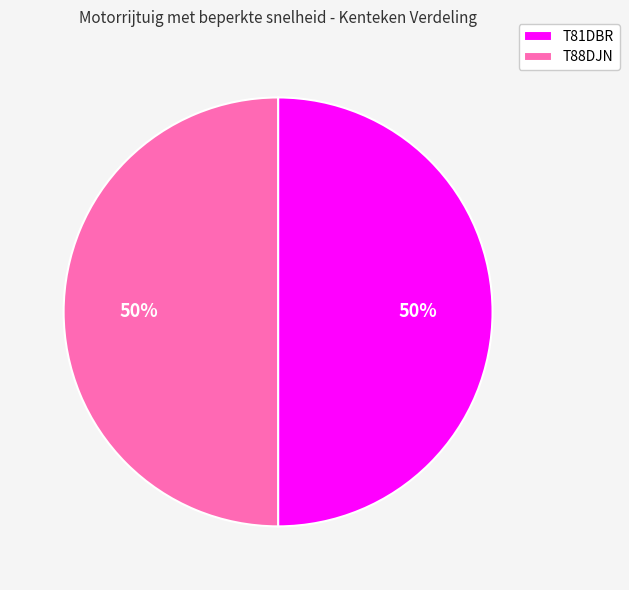

Do T88DJN and T81DBR together represent more than half of the pie?

Yes